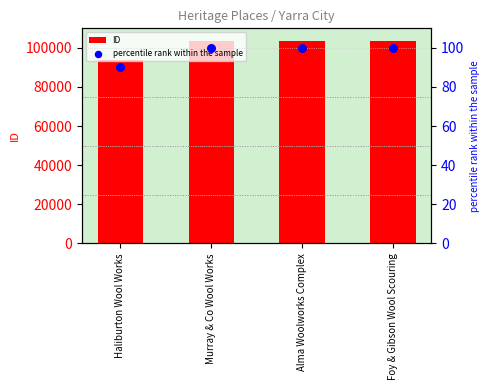

Which series contains the lowest Y value?

percentile rank within the sample